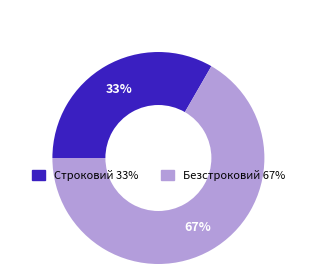

Does Безстроковий account for over 50% of the chart?

Yes